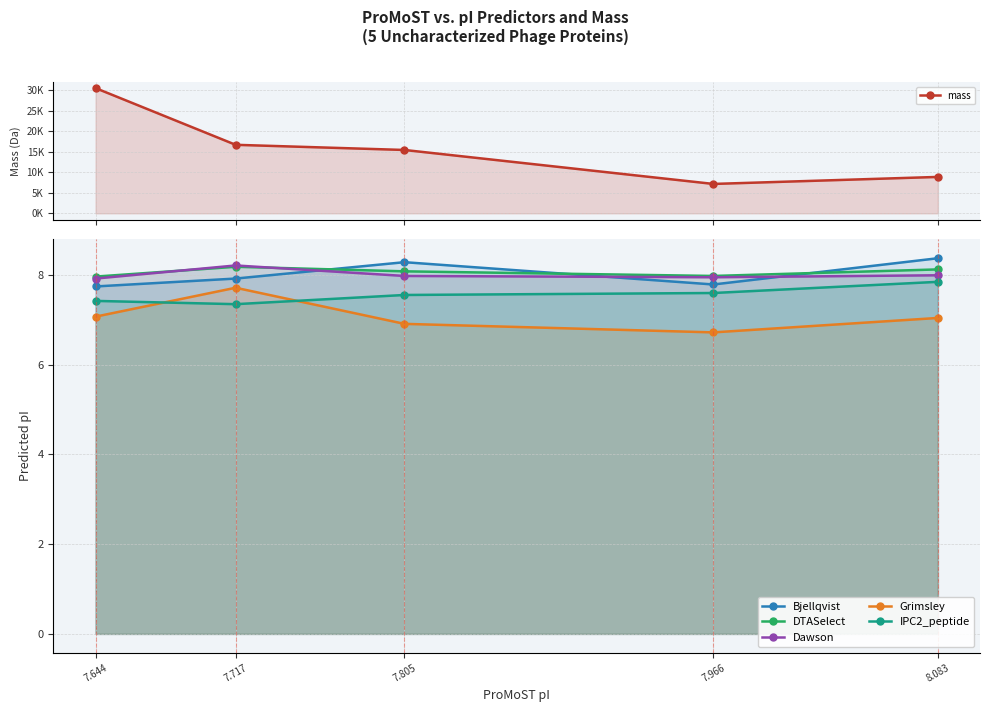

How many values in the Grimsley series exceed 7?

3